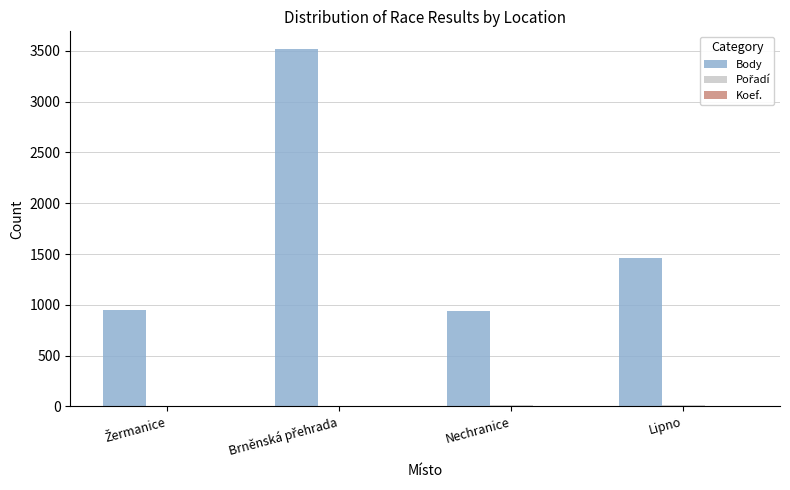

Count the number of categories in the chart.

4